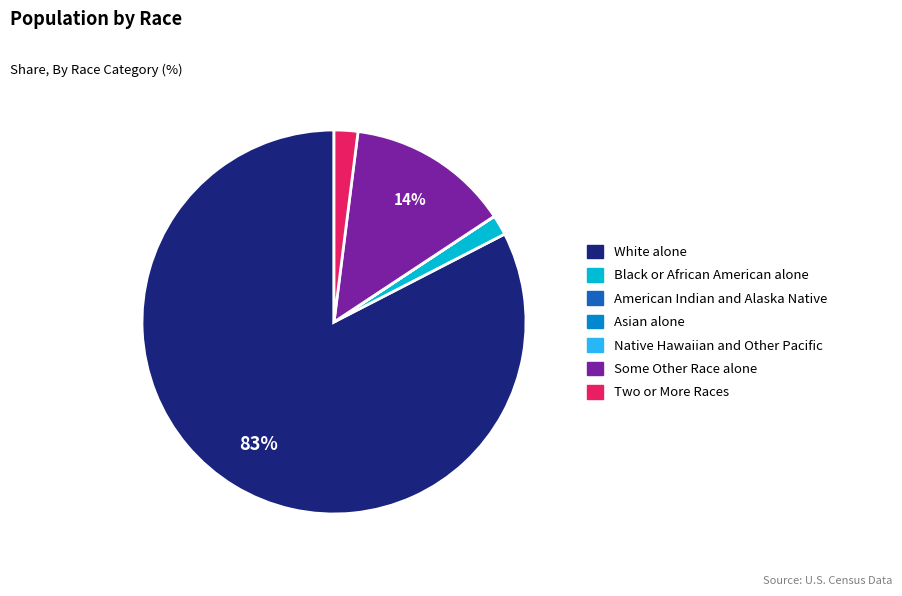

Which category has the biggest portion of the pie?

White alone